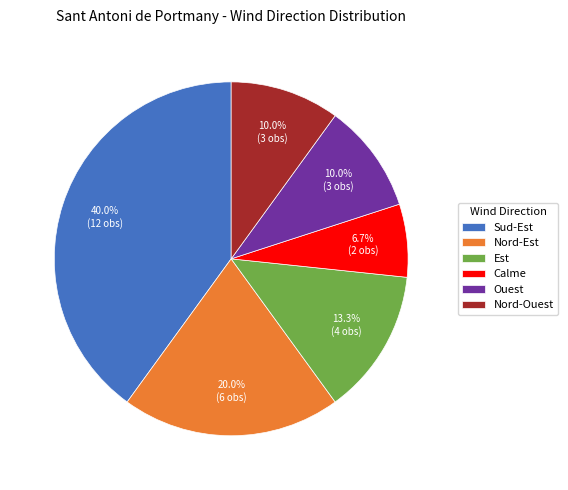

Does any single category account for the majority?

No